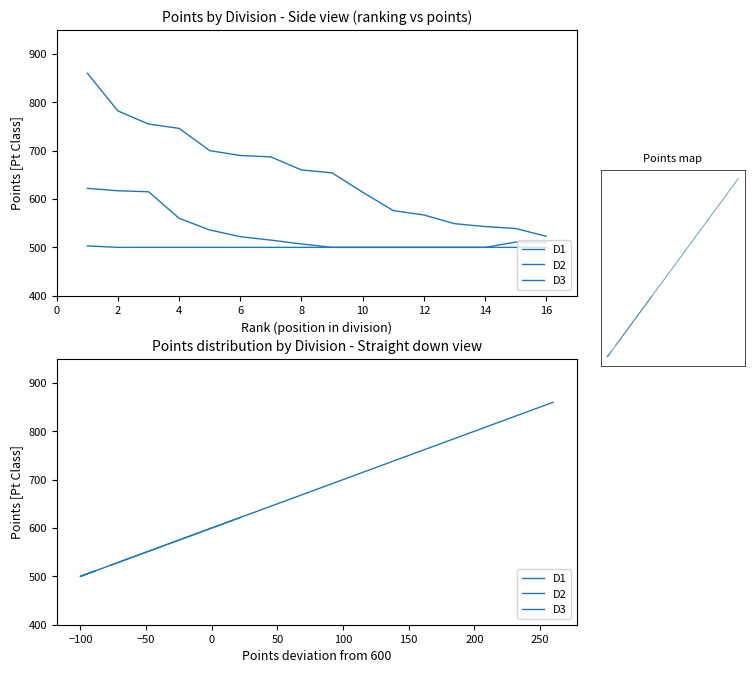

At 12, list the series in order from smallest to largest.

D3, D2, D1